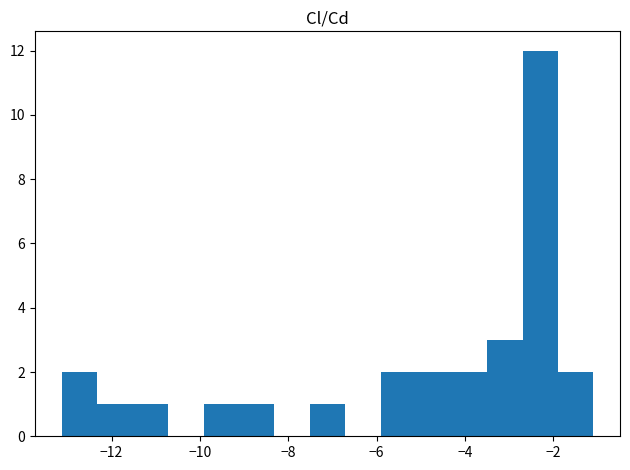

Which range on the x-axis has the tallest bar?

-2.6 to -1.8